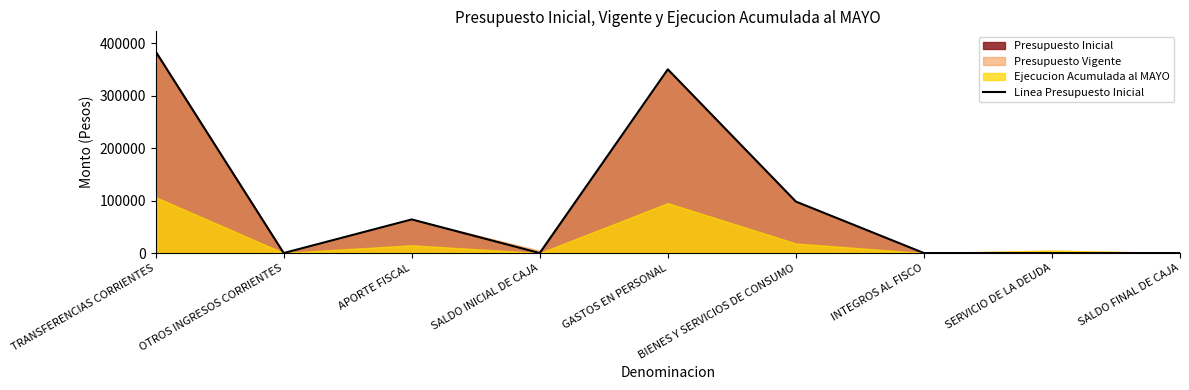

Reading left to right, list all the values displayed in this chart.

TRANSFERENCIAS CORRIENTES=384306	OTROS INGRESOS CORRIENTES=10	APORTE FISCAL=64140	SALDO INICIAL DE CAJA=20	GASTOS EN PERSONAL=350275	BIENES Y SERVICIOS DE CONSUMO=98161	INTEGROS AL FISCO=20	SERVICIO DE LA DEUDA=10	SALDO FINAL DE CAJA=10